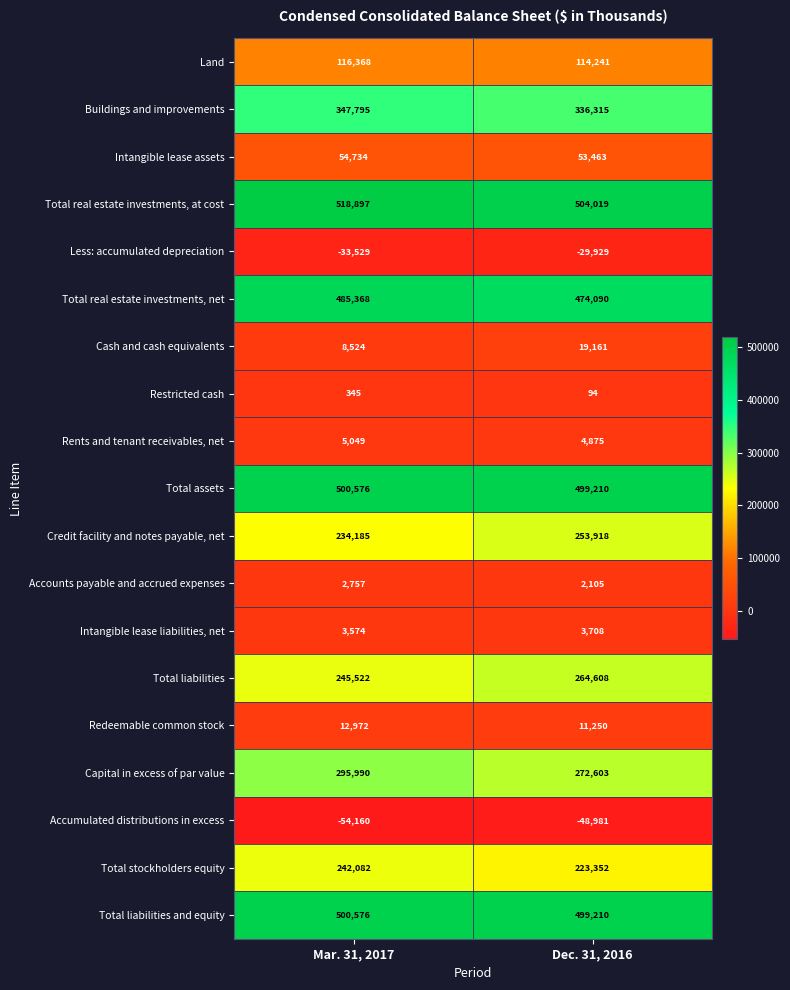

Count the number of data series in this chart.

19